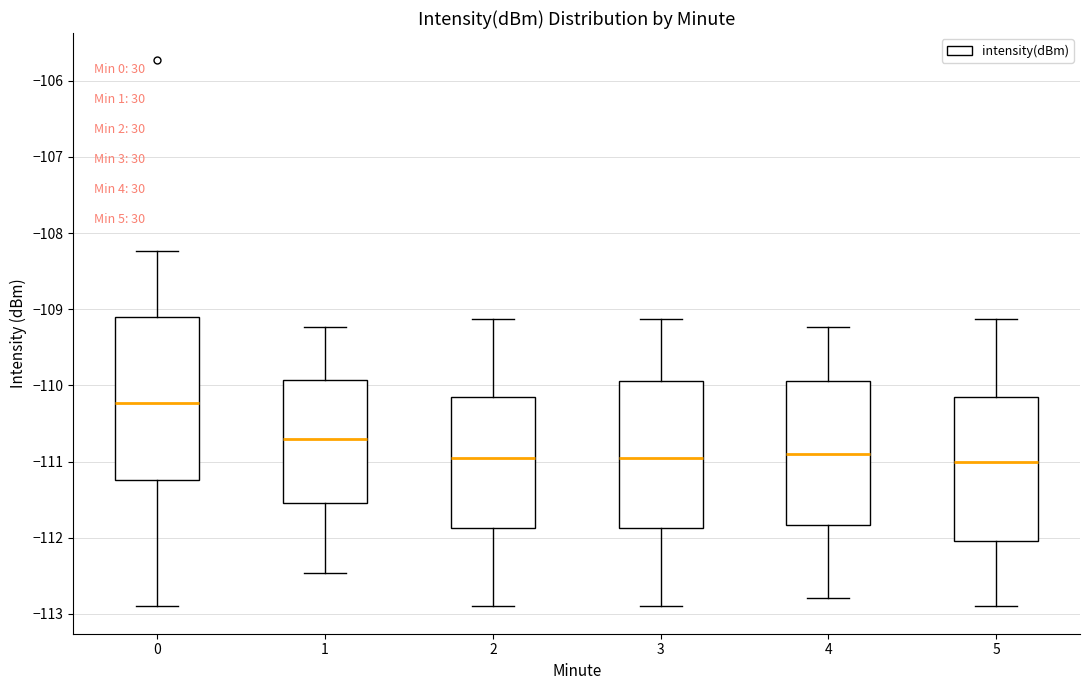

Where does the median line of the box at x = 4 sit on the y-axis? The values are not printed on the chart, so give them approximately, as read against the axis.

-110.9